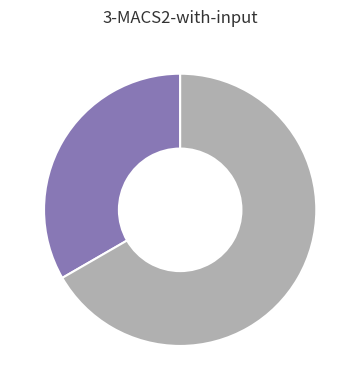

How many segments does this pie chart have?

2